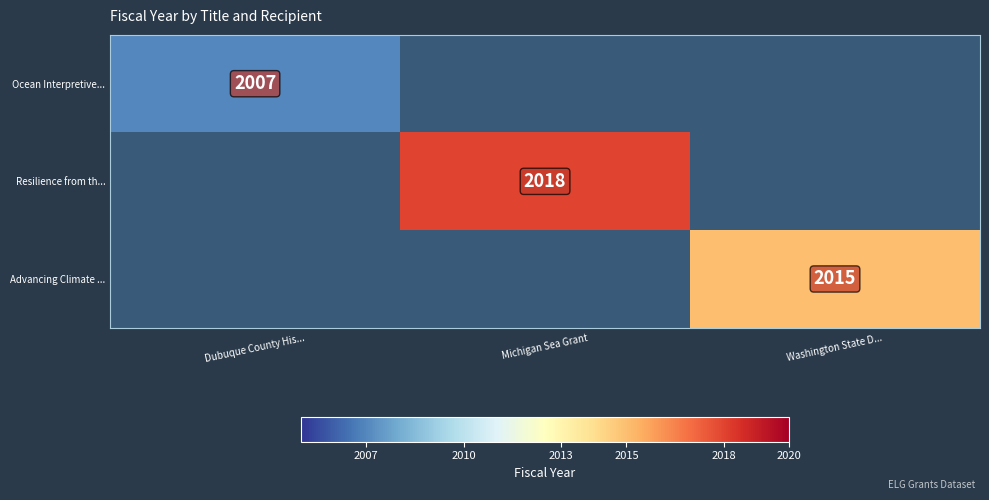

Is it true that Ocean Interpretive... equals 457 at Dubuque County His...?

False